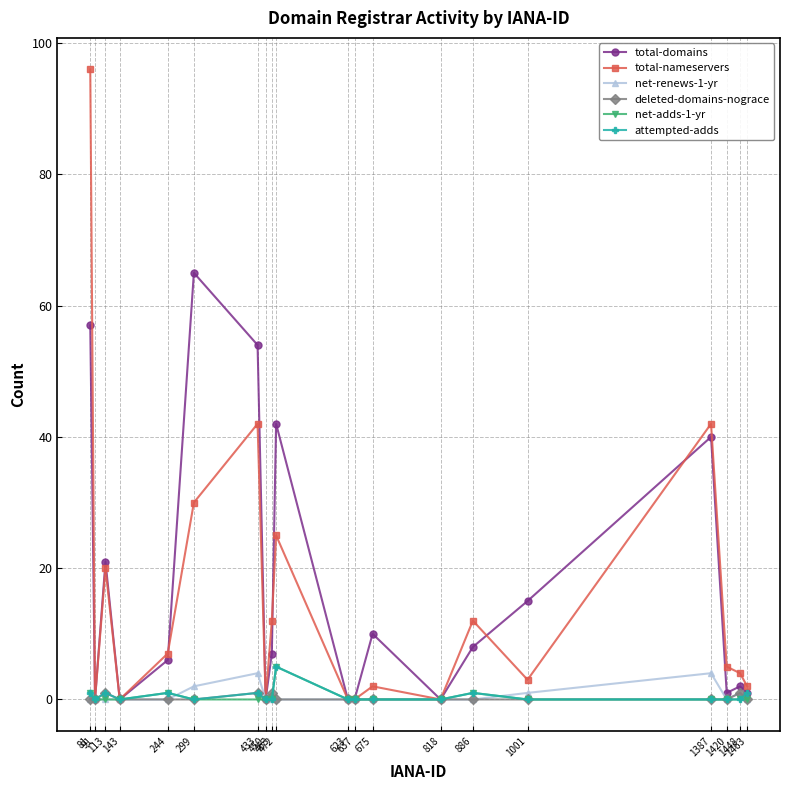

Count the number of categories in the chart.

20